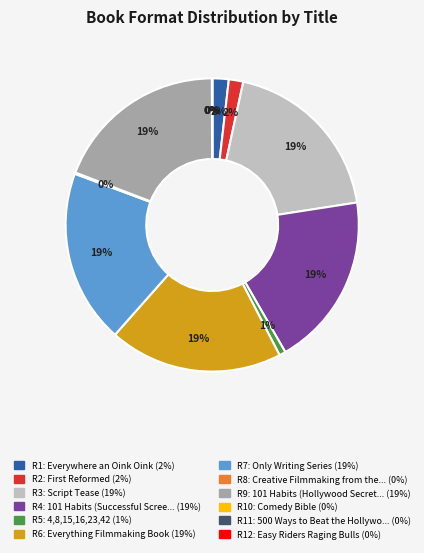

To the nearest percent, what is the average slice percentage?

8%